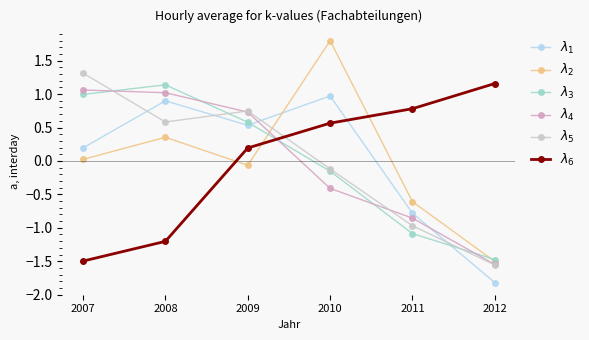

At which category does the chart reach its minimum across all series?

2012